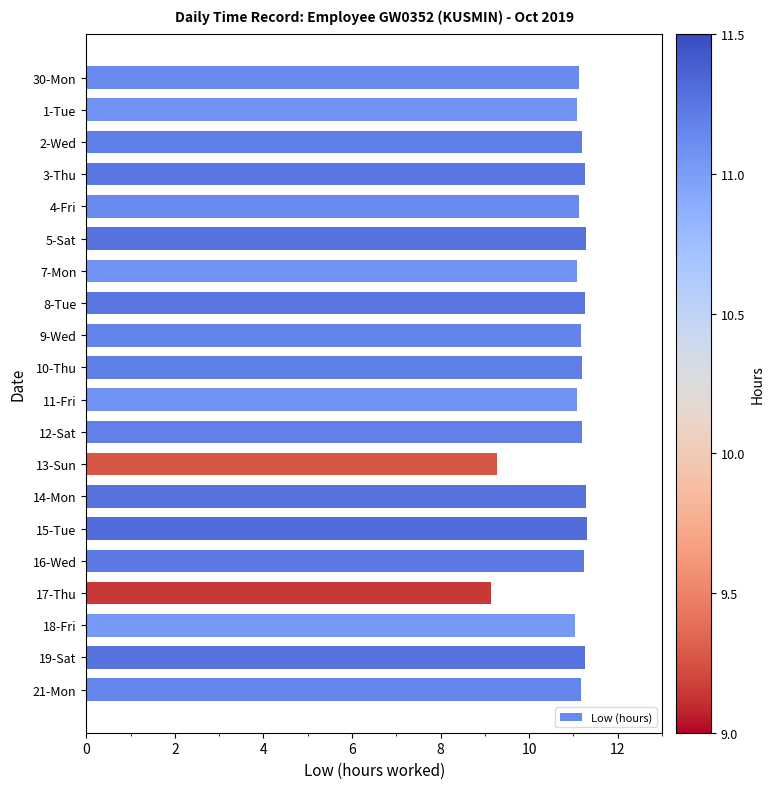

The value at 3-Thu is 11.2. True or false?

True